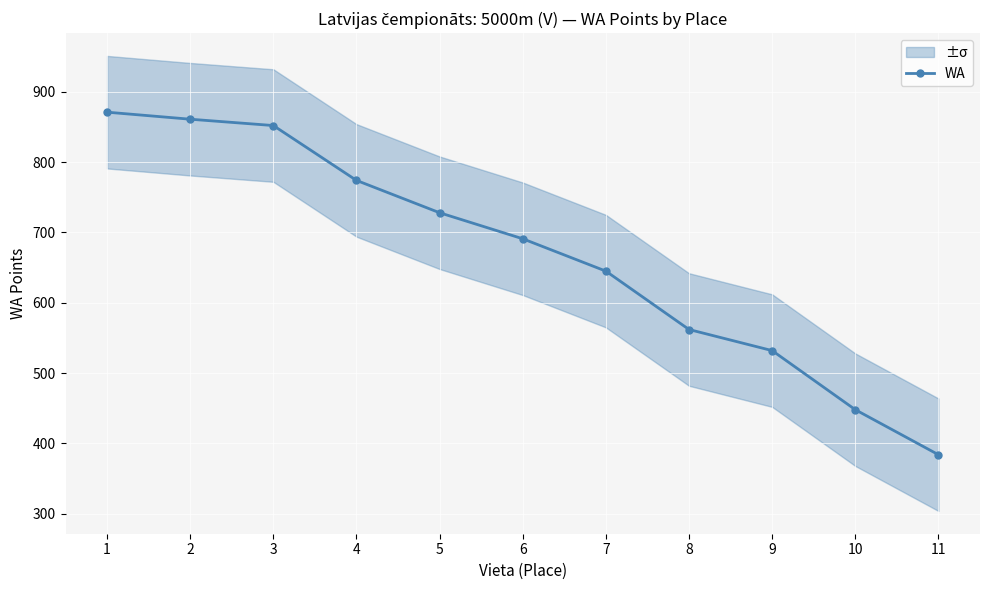

The value at 1 is 871. True or false?

True